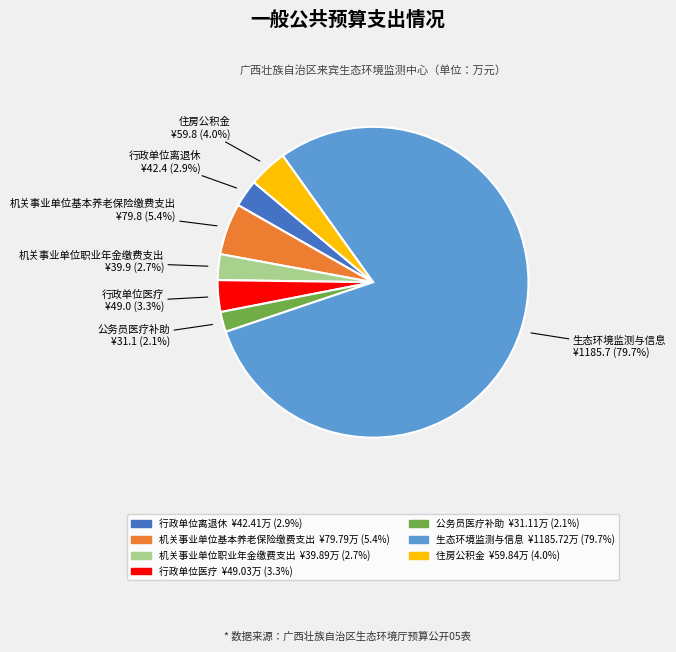

Which has a higher value, 机关事业单位职业年金缴费支出 or 住房公积金?

住房公积金